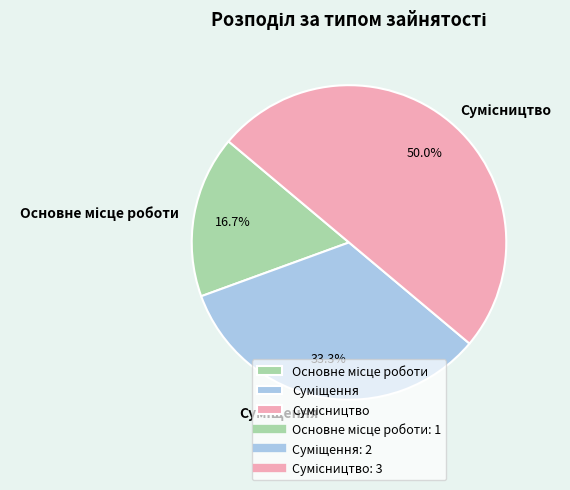

What percentage do Суміщення and Основне місце роботи together represent?

50.0%